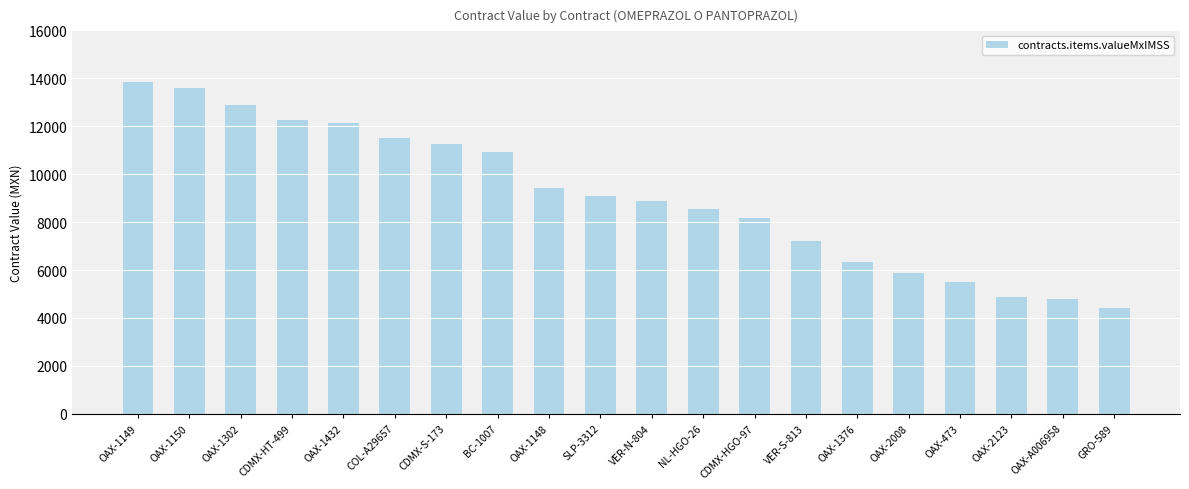

What value does the data have at OAX-2123?

4889.3